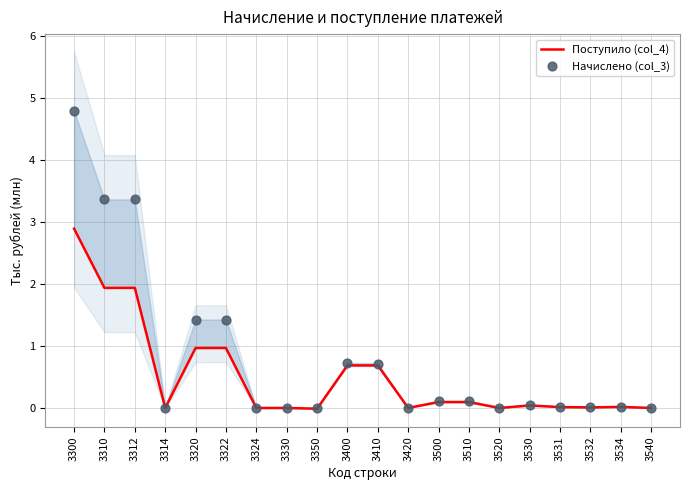

What are all the series names shown in the legend?

Поступило (col_4), Начислено (col_3)